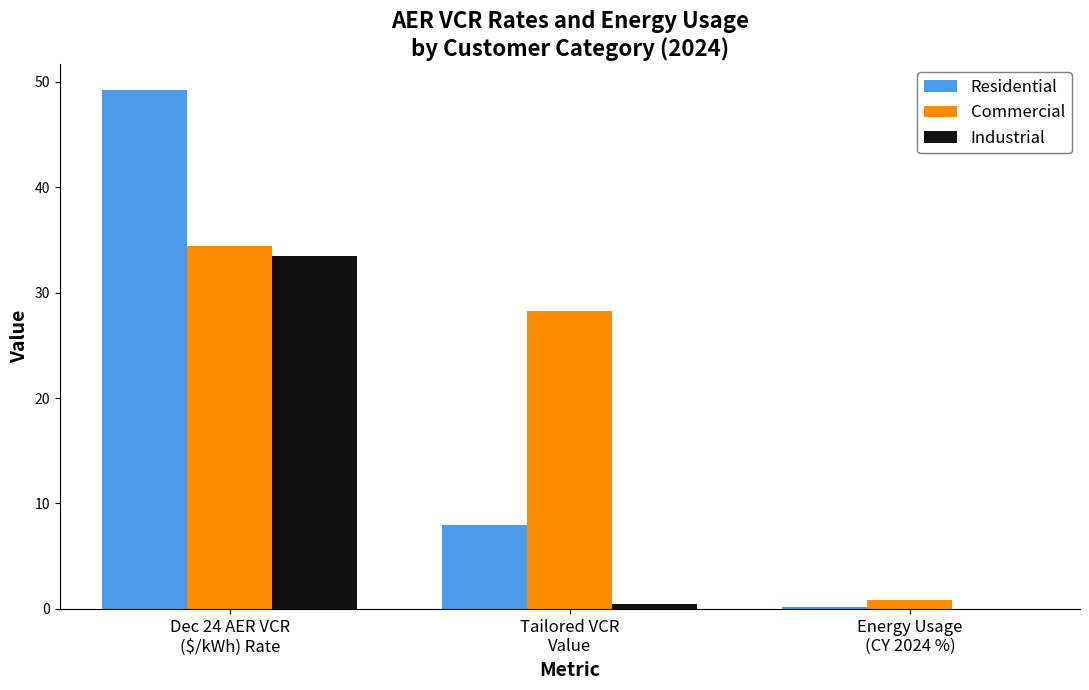

What is the sum of all Industrial values?

34.0